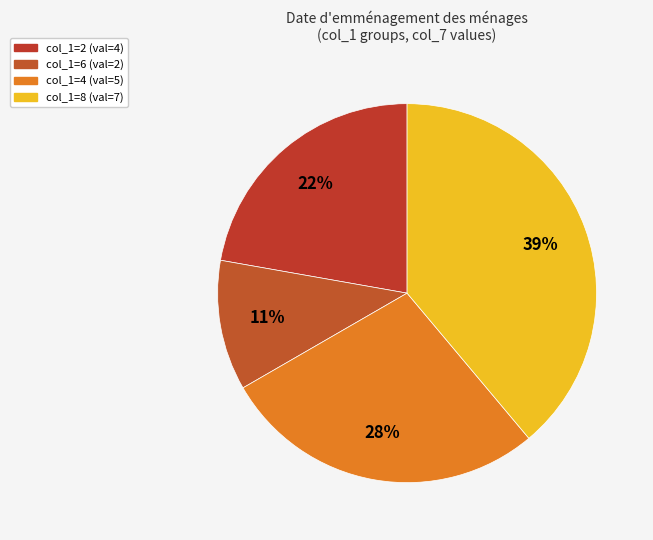

How many segments does this pie chart have?

4